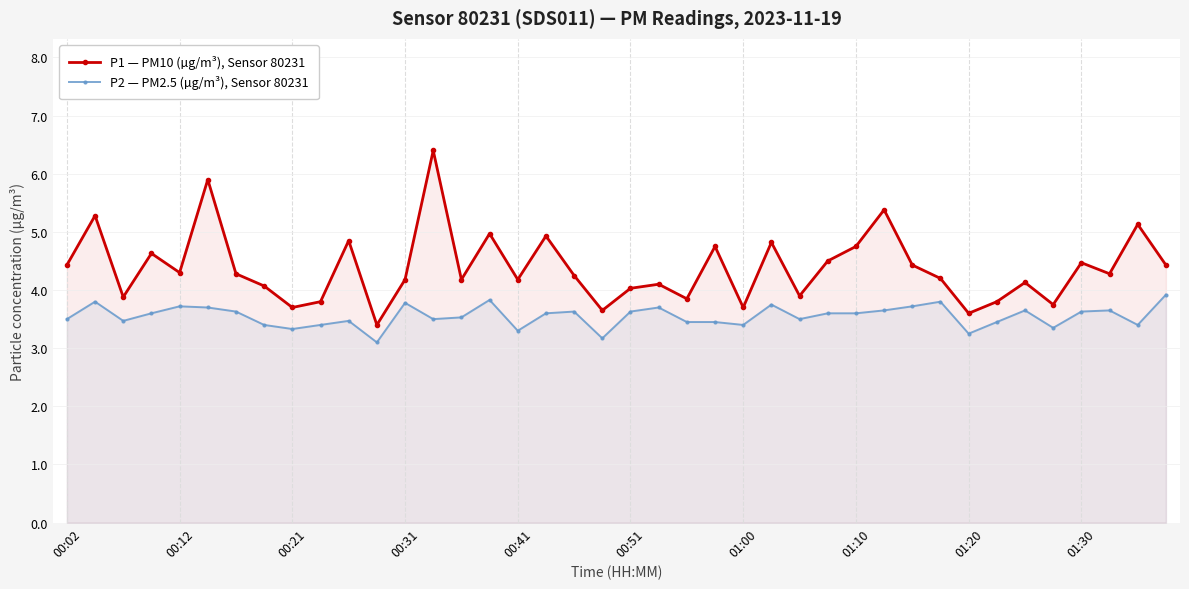

Which series has the largest total across all categories?

P1 — PM10 (µg/m³), Sensor 80231